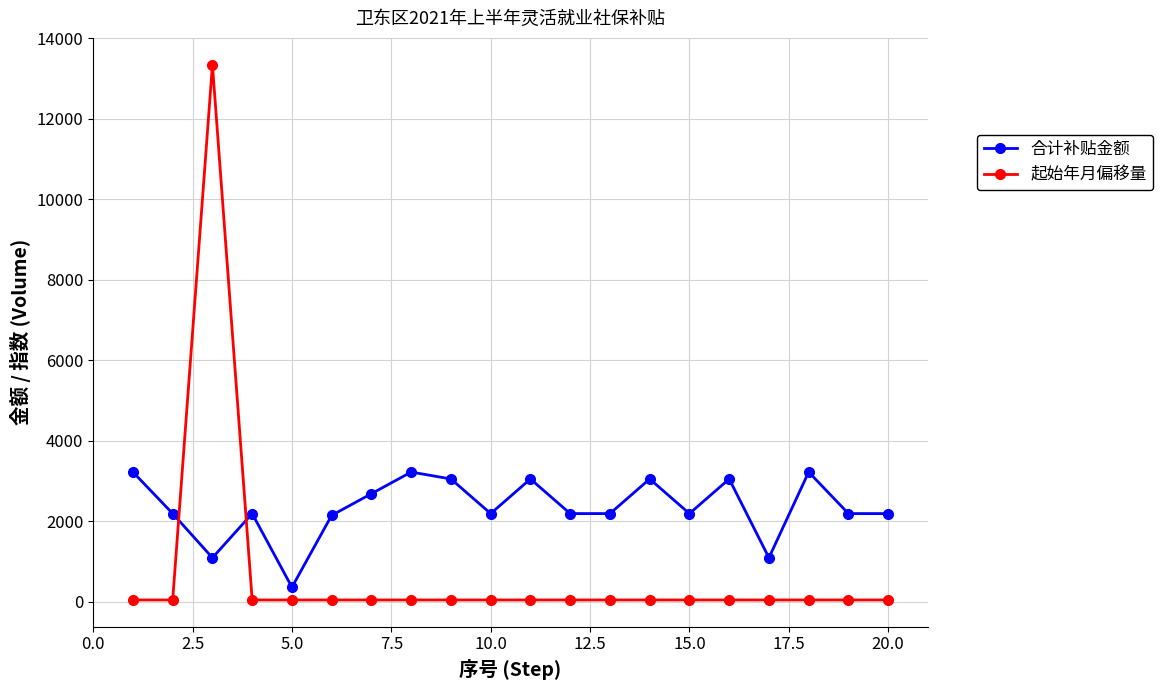

Which series has the largest total across all categories?

合计补贴金额